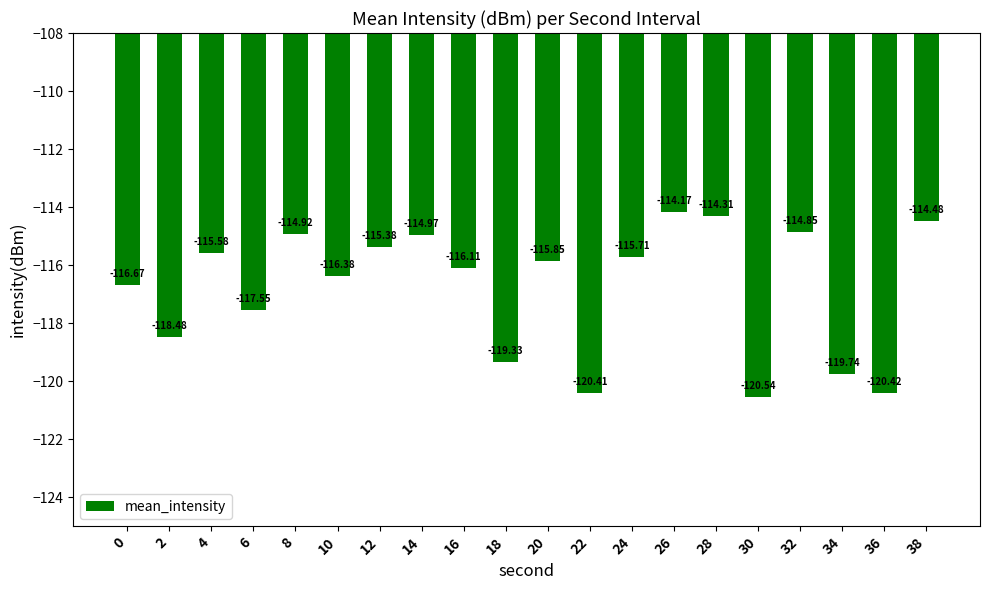

Are the bars grouped side by side (vs. stacked)?

No